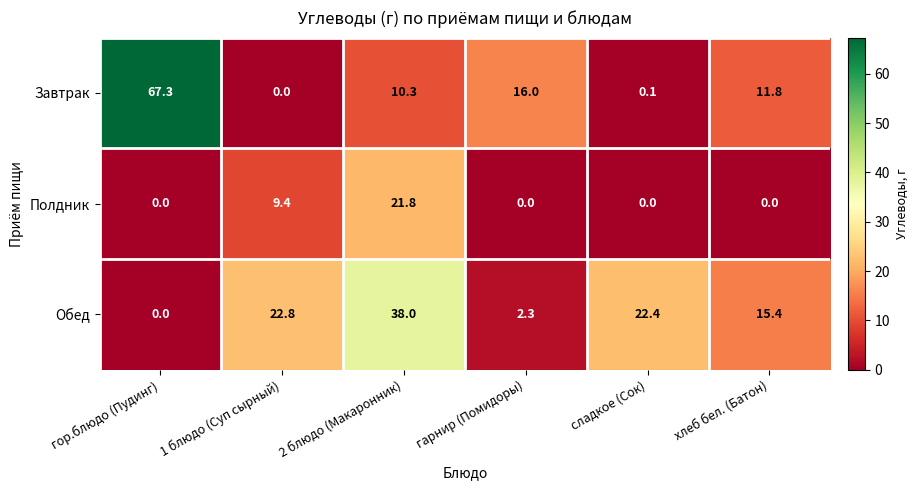

What is the sum of all Обед values?

100.9